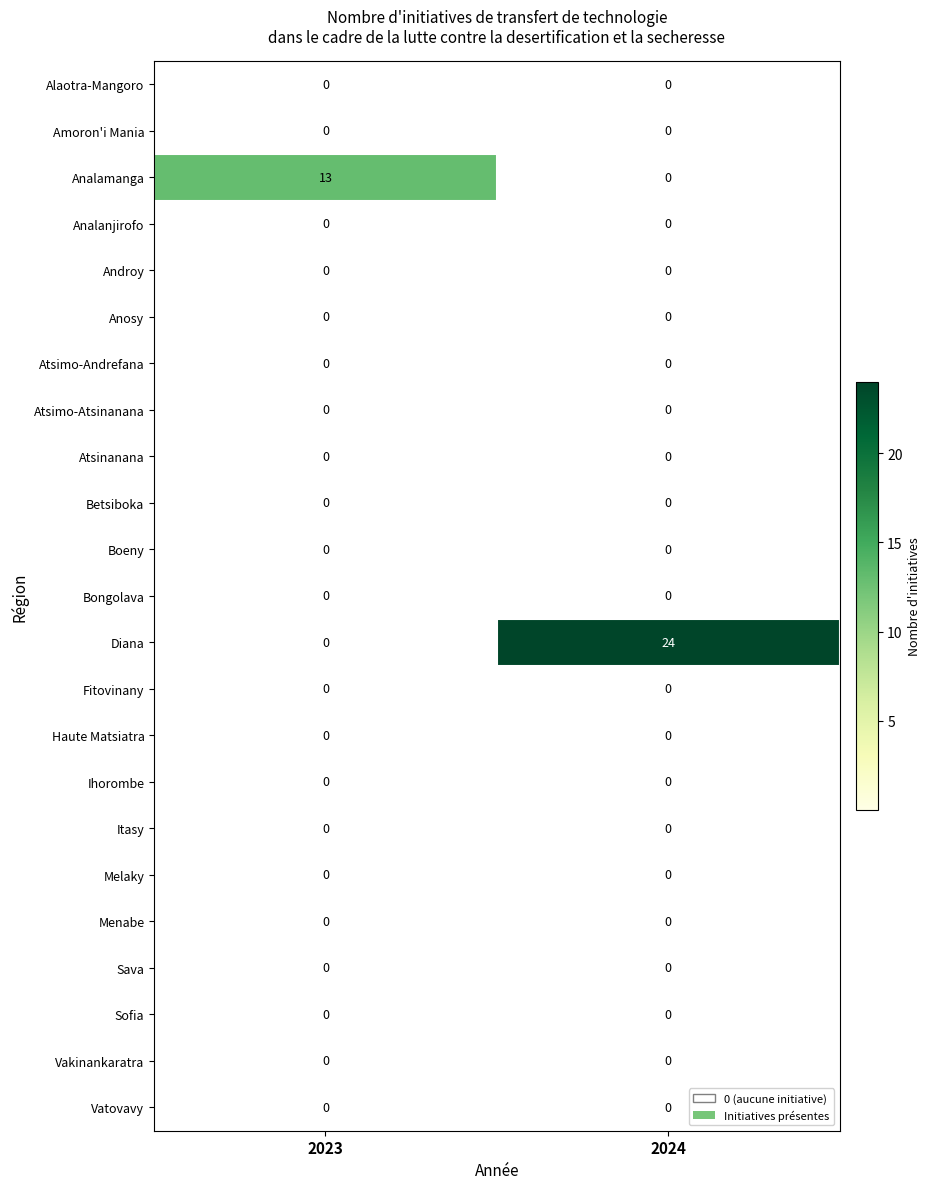

What is the spread (max minus min) of values at 2023?

13